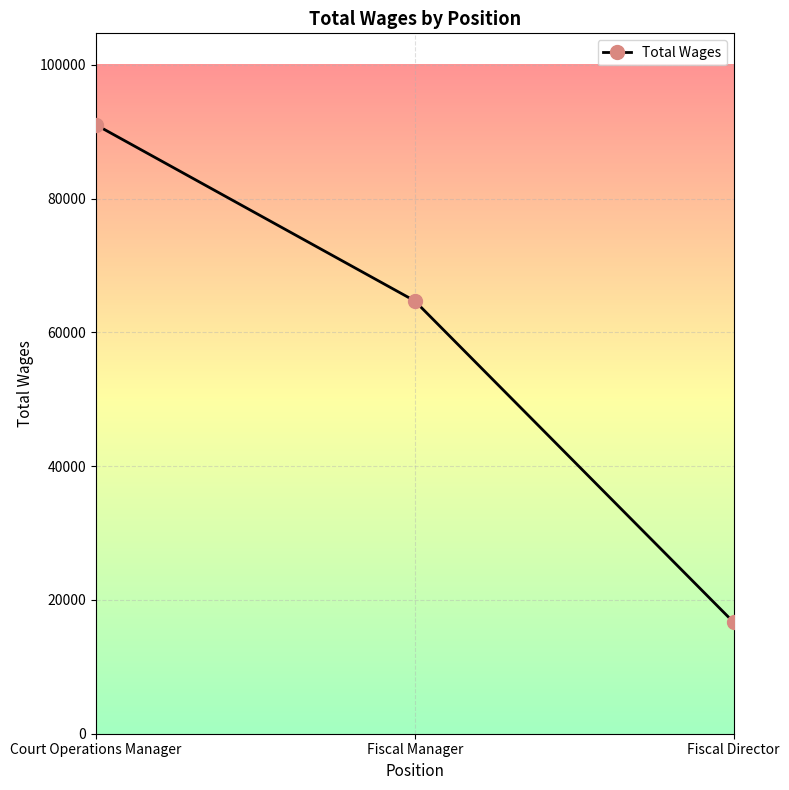

The chart shows a value of 23545 at Fiscal Director. True or false?

False